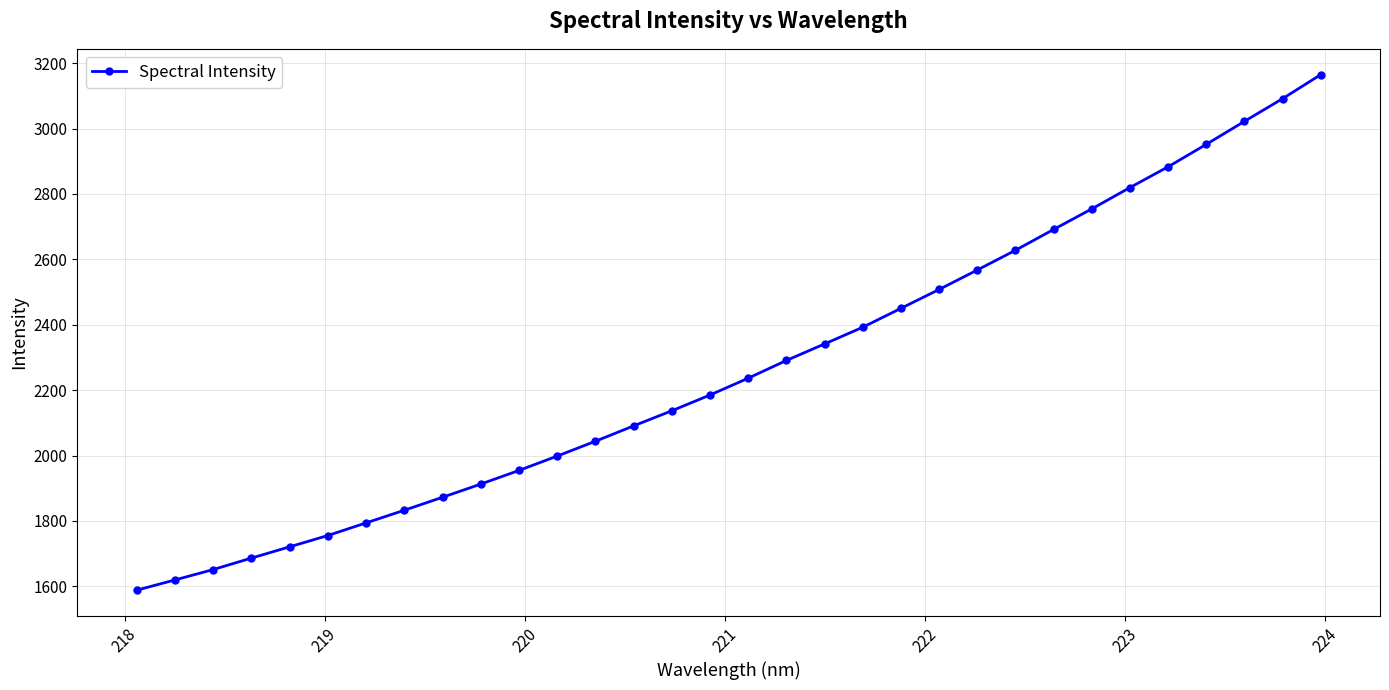

Count the number of data series in this chart.

1